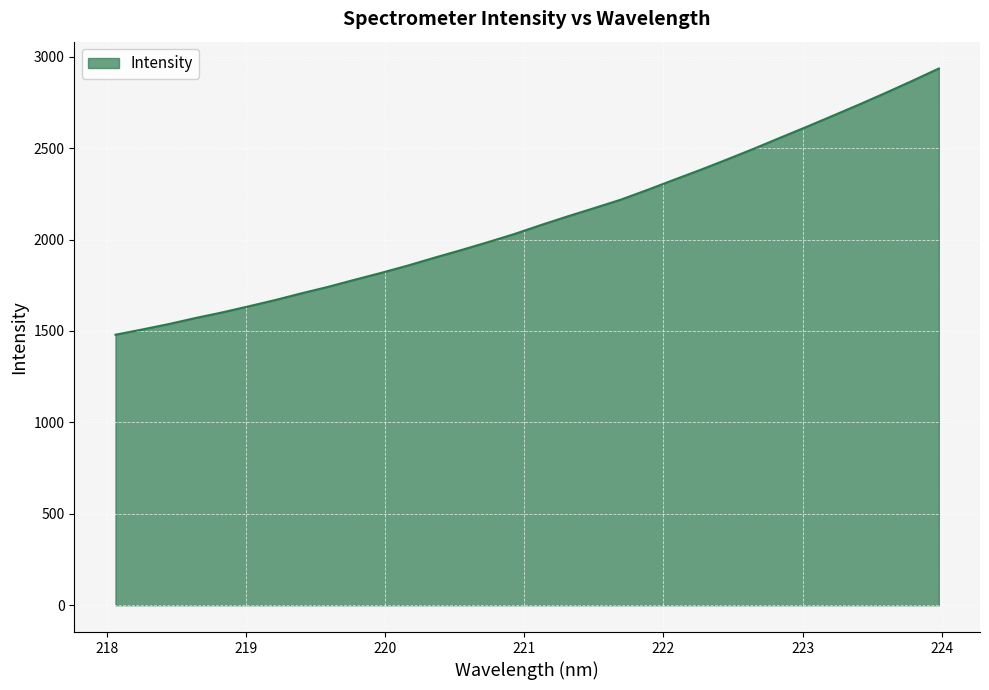

What is the minimum value shown in the chart?

1479.4